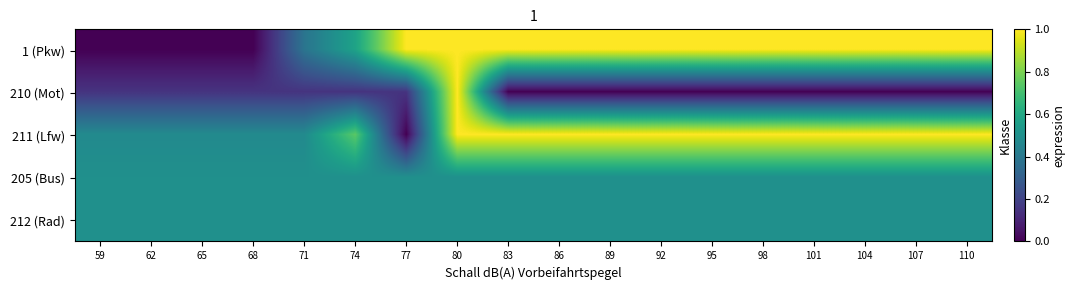

Rank the series by their maximum value, from highest to lowest.

1 (Pkw), 210 (Mot), 211 (Lfw), 205 (Bus), 212 (Rad)